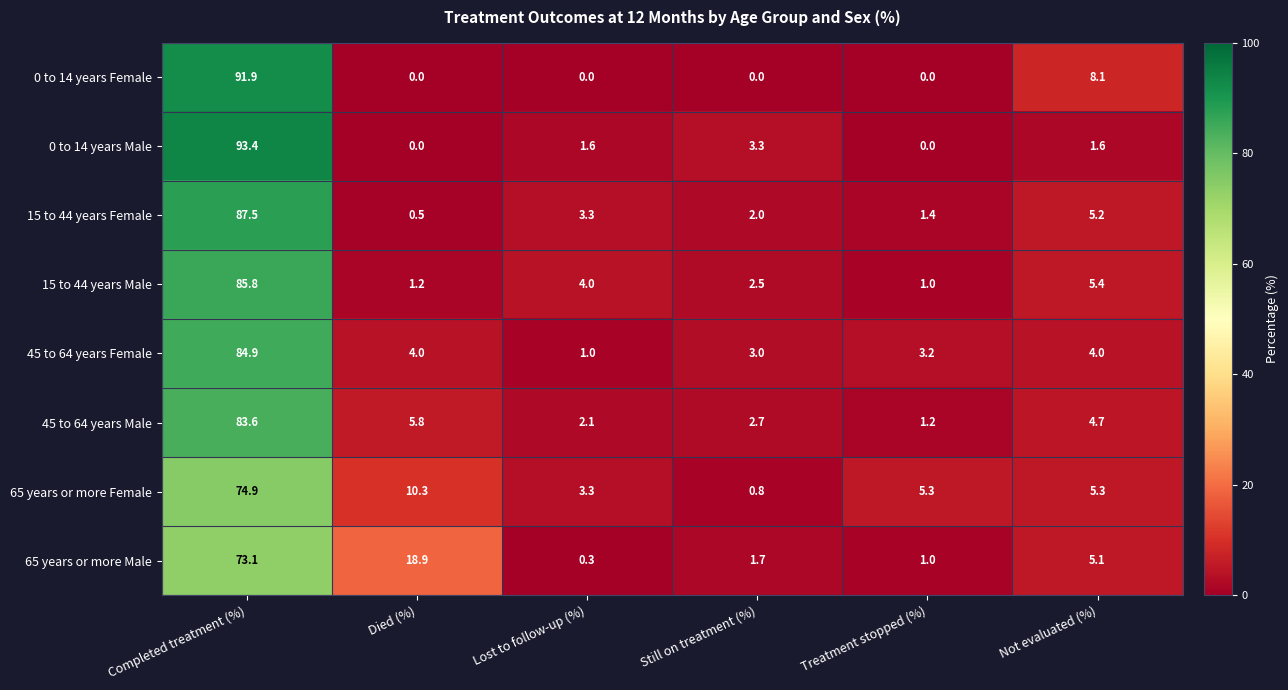

What is the difference between the maximum and minimum values in the 15 to 44 years Male series?

84.8